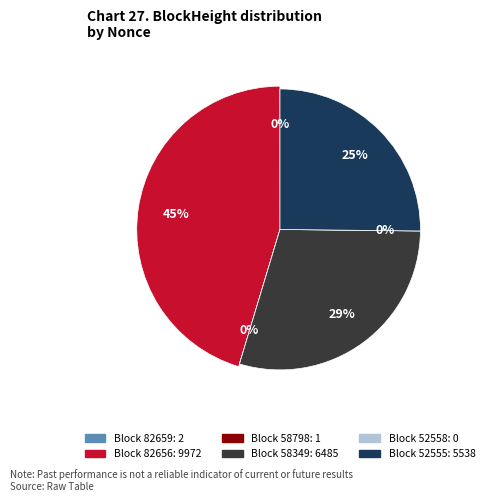

True or false: 58798 accounts for 9% of the total.

False